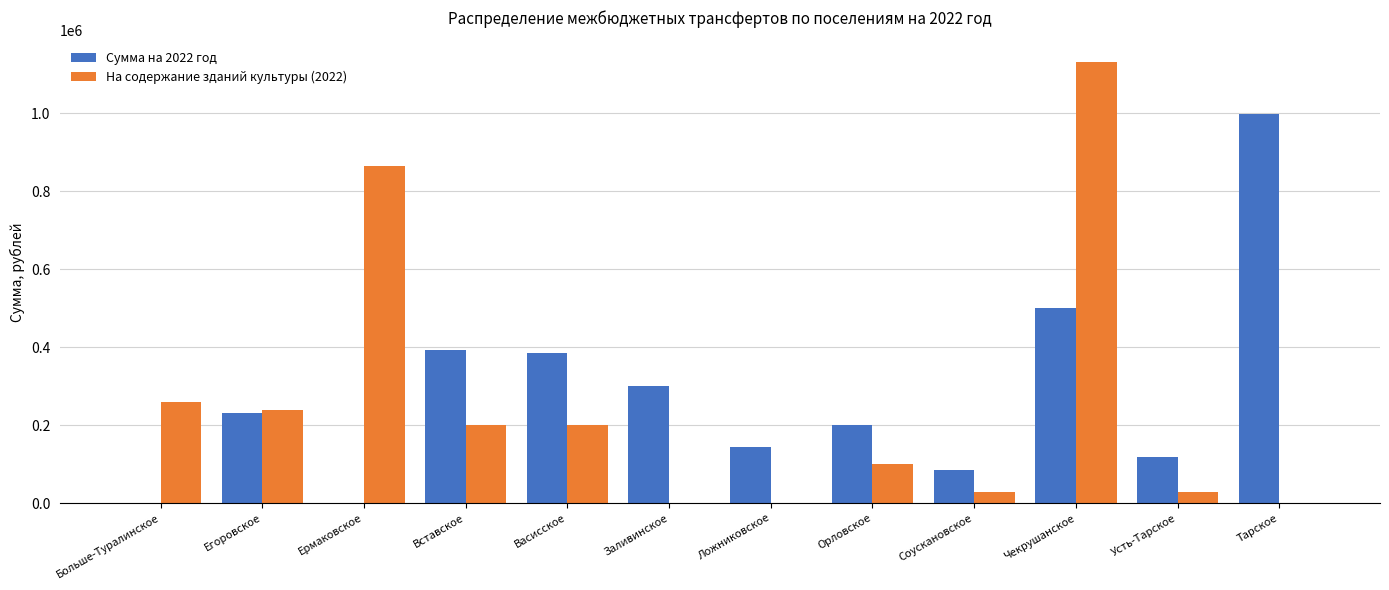

Between Ермаковское and Усть-Тарское, which series saw the biggest shift?

На содержание зданий культуры (2022)